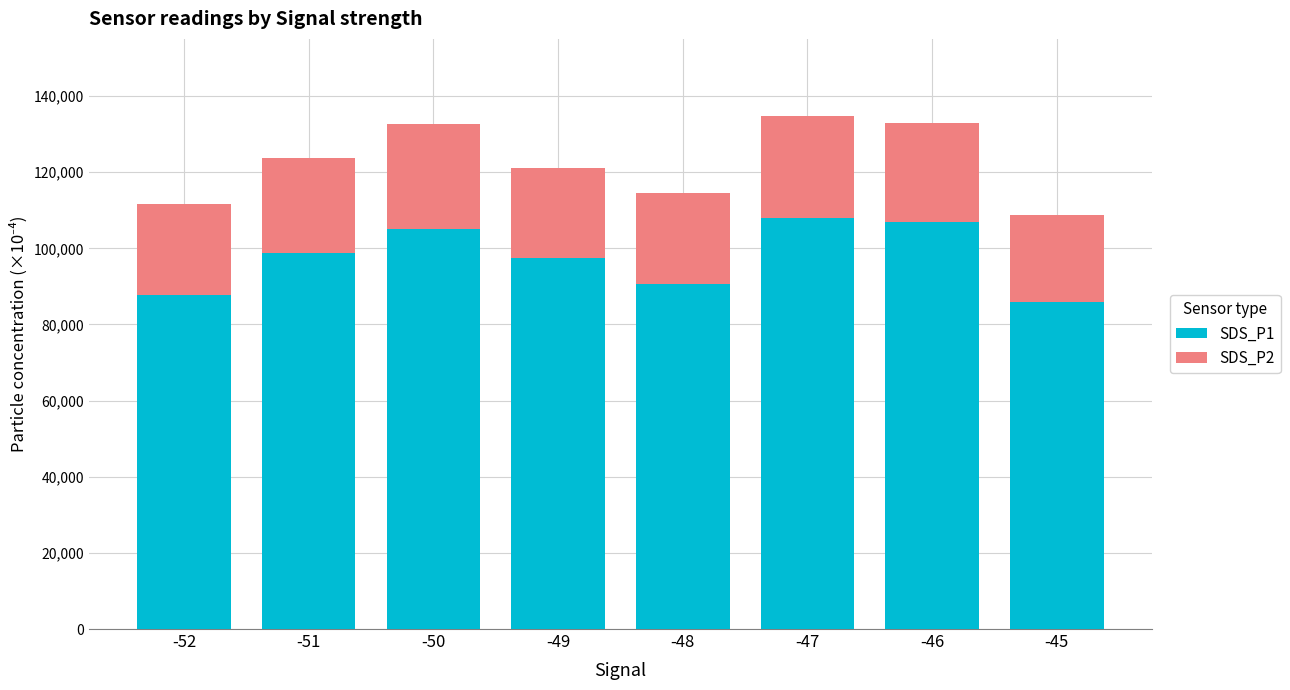

The SDS_P1 series shows 59816.3 at -52. True or false?

False